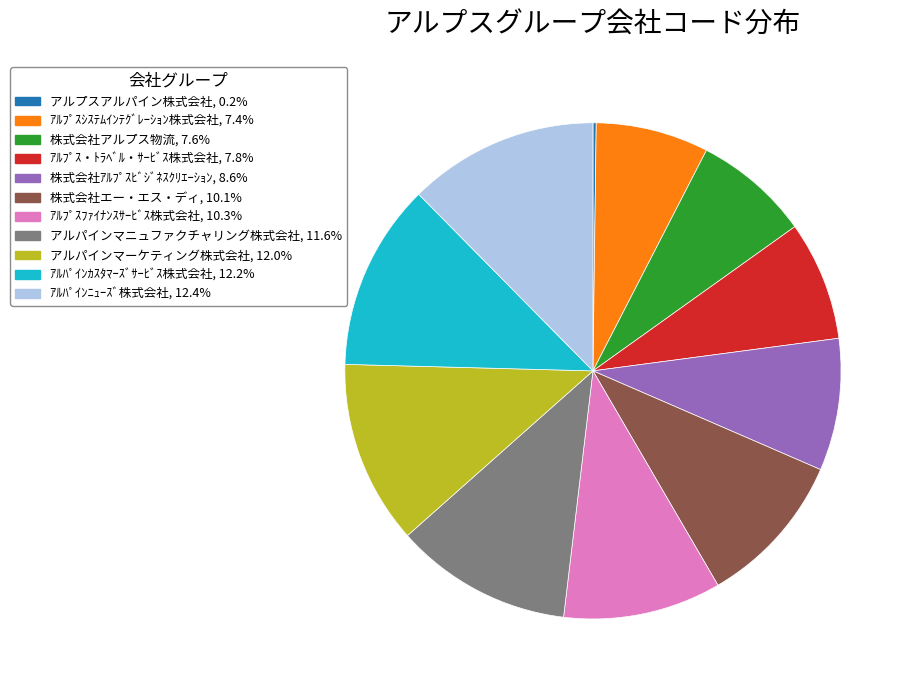

Combined, do ｱﾙﾌﾟｽ・ﾄﾗﾍﾞﾙ・ｻｰﾋﾞｽ株式会社 and アルパインマーケティング株式会社 account for over 50%?

No